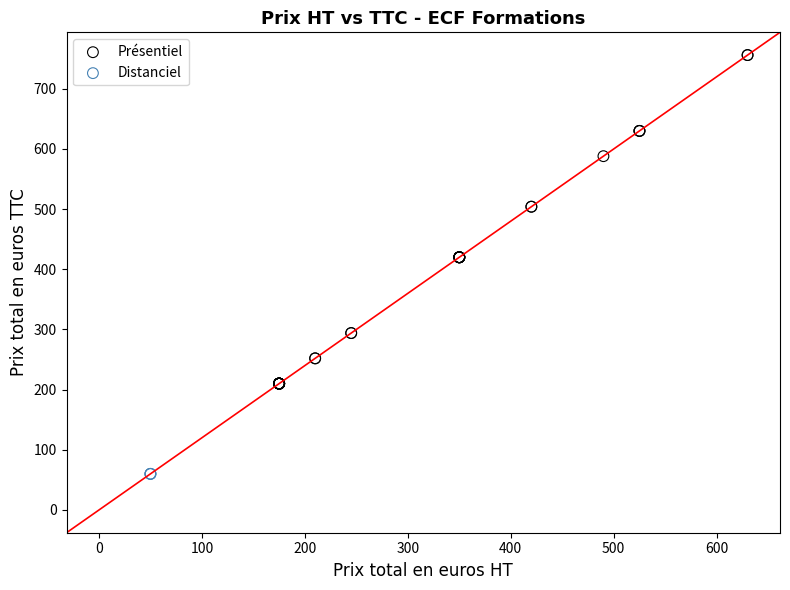

What are all the series names shown in the legend?

Présentiel, Distanciel